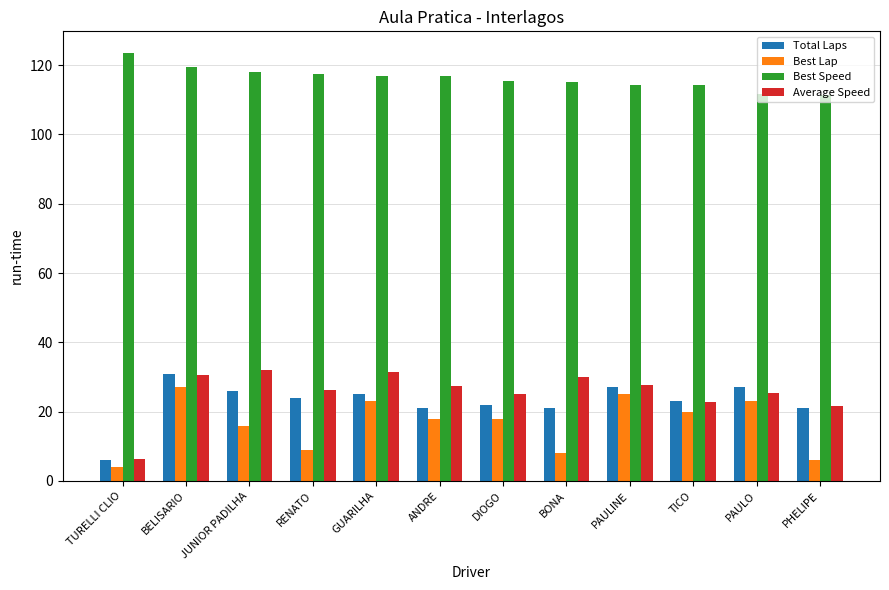

What is the spread (max minus min) of values at PHELIPE?

105.3